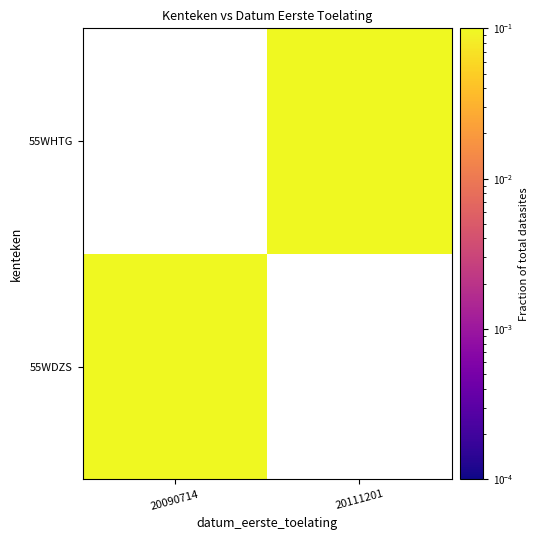

Is it true that 55WHTG equals 0.7 at 20111201?

False